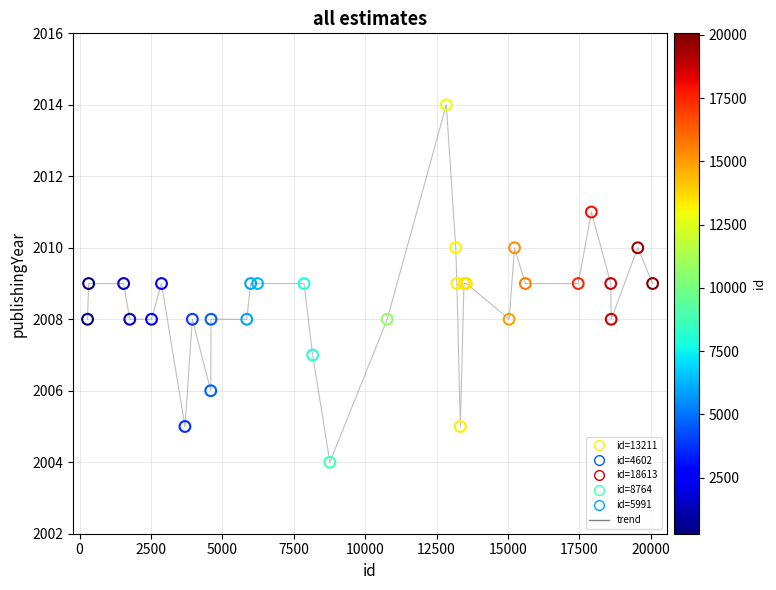

What is the maximum value shown in the chart?

2014